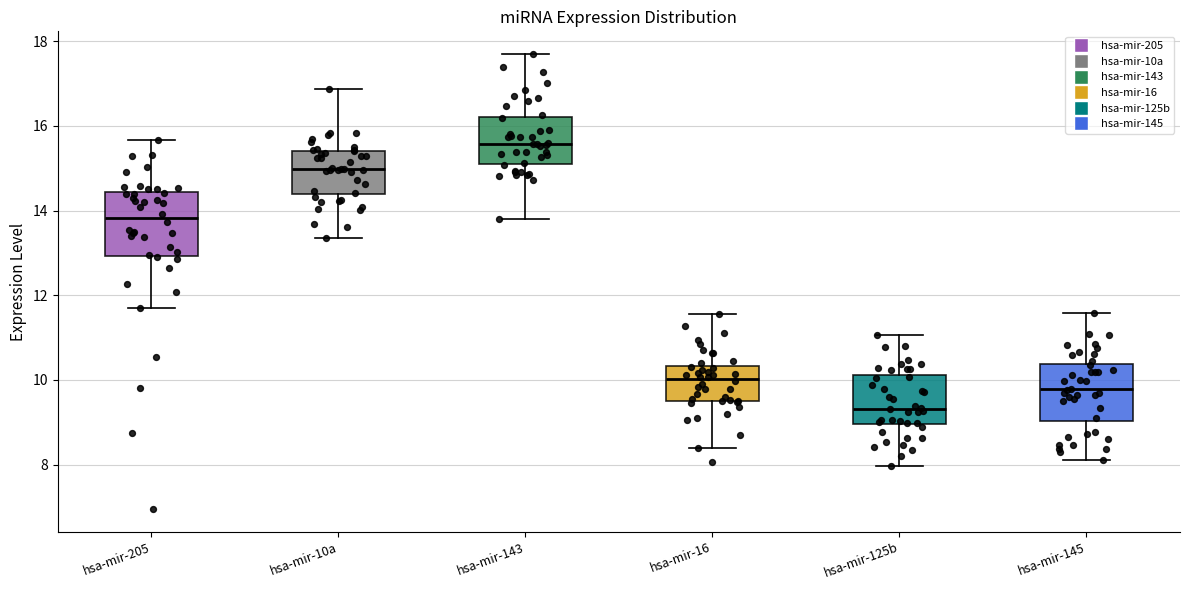

Which box's median line is the lowest?

hsa-mir-125b